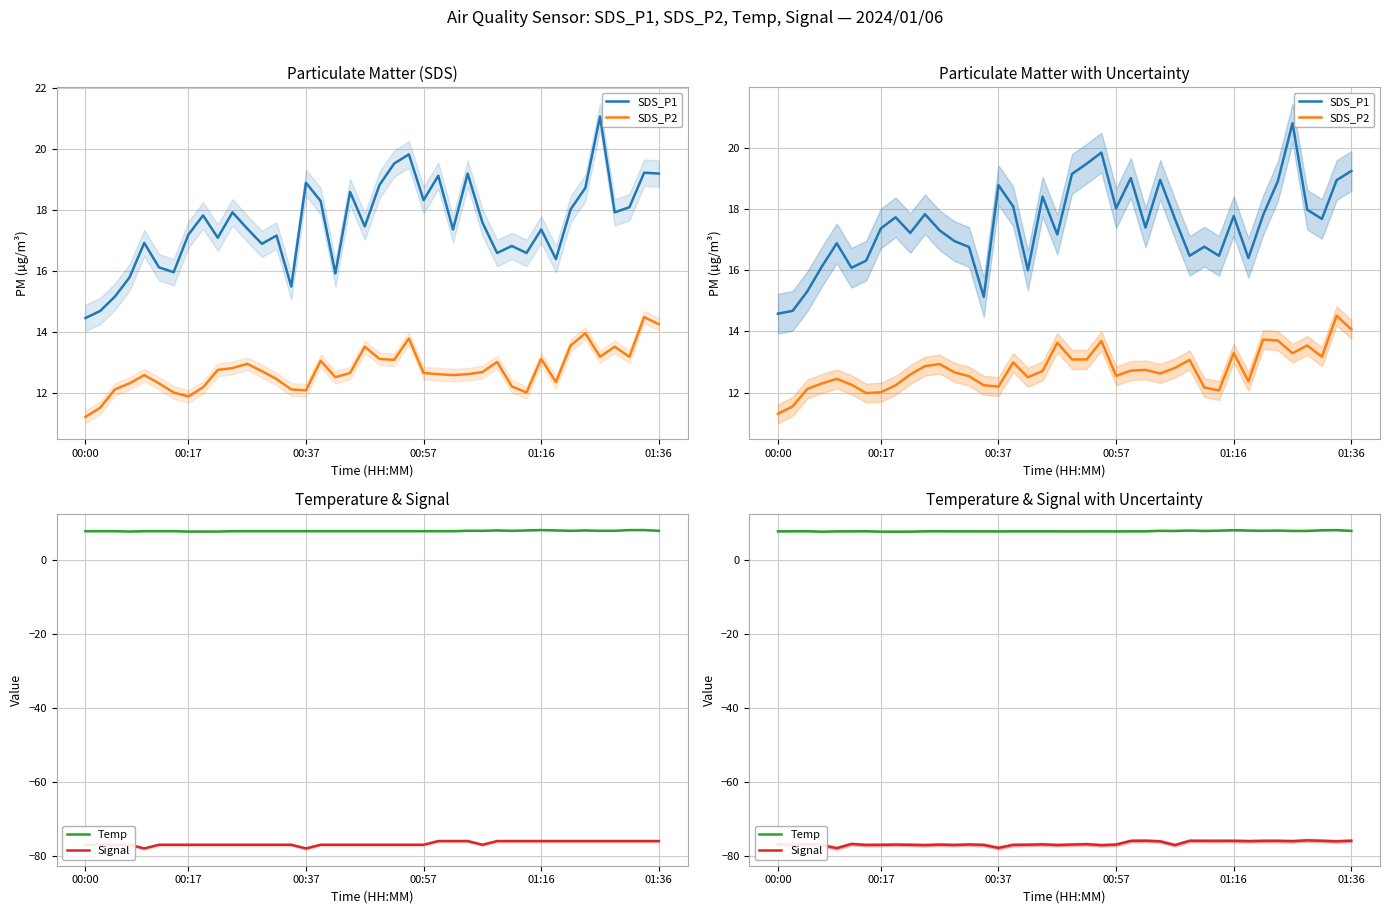

Between 24 and 35, which is larger?

35